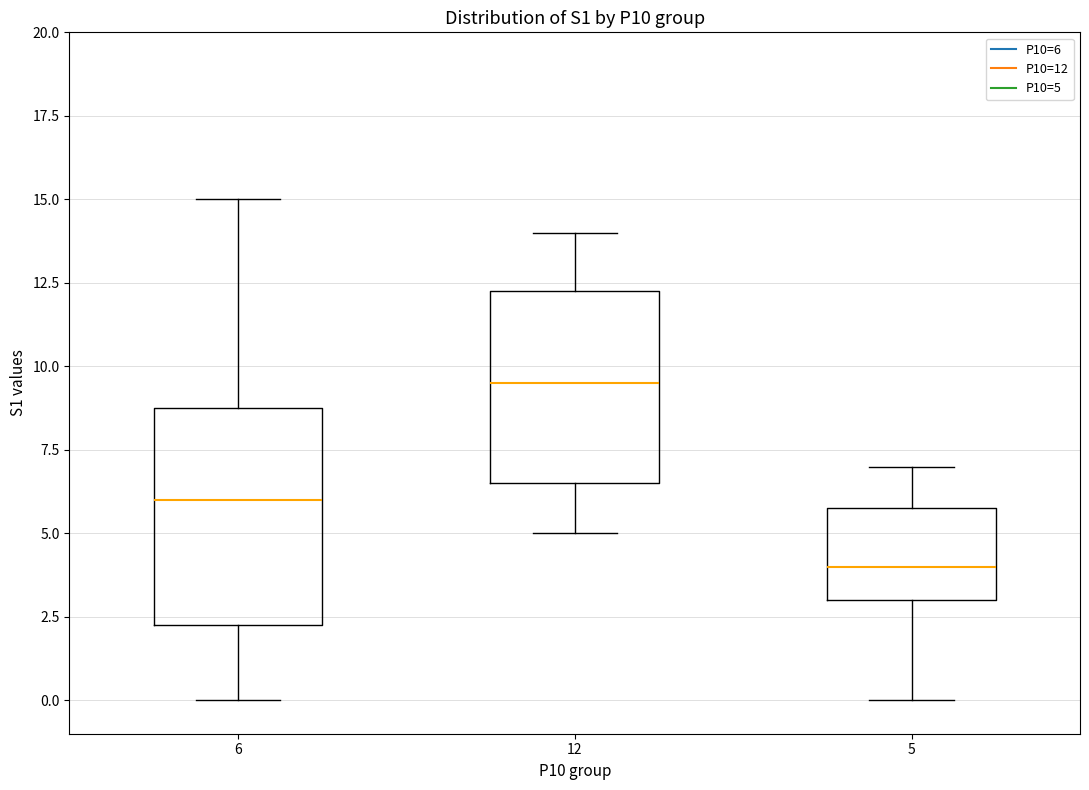

Reading left to right, read every box against the y-axis: the position of its median line, the range the box covers, and the ends of its whiskers. The values are not printed on the chart, so give them approximately, as read against the axis.

6: median 6.0, box 2.5 to 9.0, whiskers 0.0 to 15.0
12: median 9.5, box 6.5 to 12.5, whiskers 5.0 to 14.0
5: median 4.0, box 3.0 to 6.0, whiskers 0.0 to 7.0